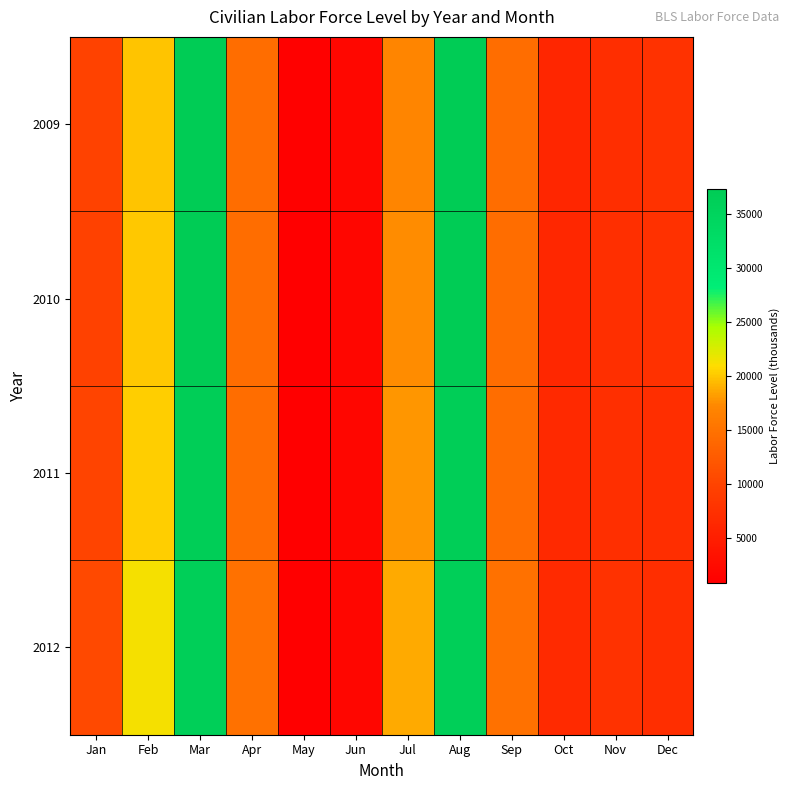

List the series in order of their peak value, lowest first.

2012, 2011, 2009, 2010